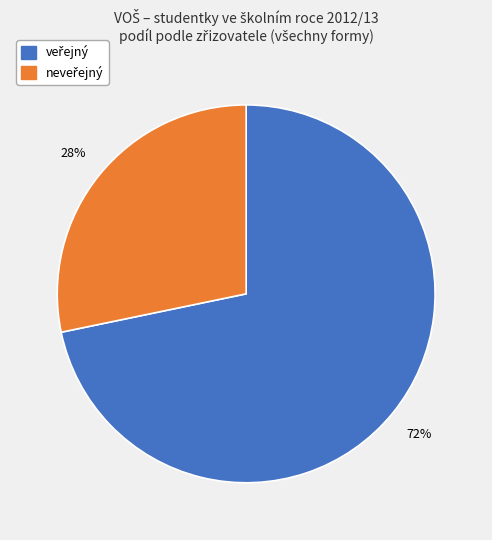

To the nearest percent, what is the average slice percentage?

50%